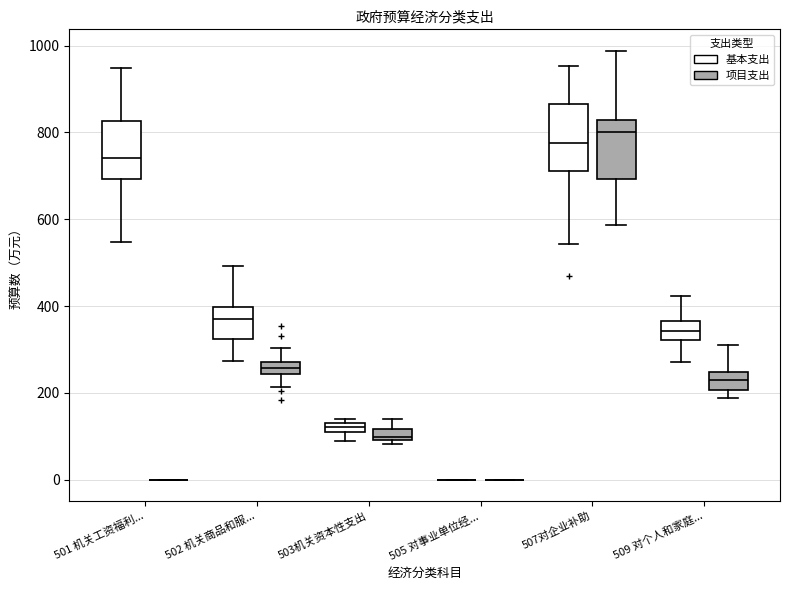

Where does the upper whisker of the box for 509 对个人和家庭... (项目支出) end on the y-axis? The values are not printed on the chart, so give them approximately, as read against the axis.

300